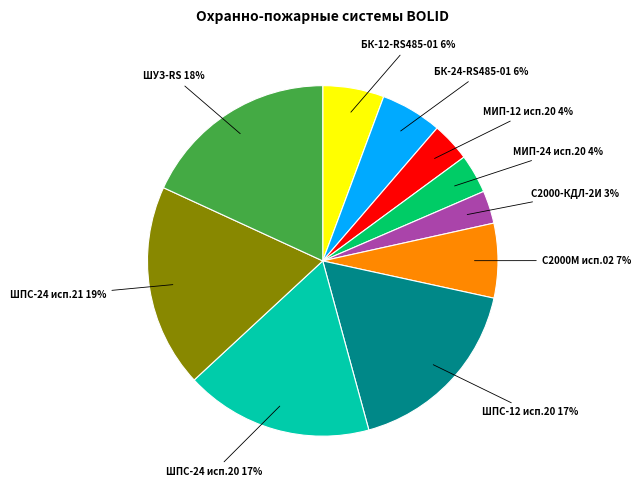

Which slice is the largest?

ШПС-24 исп.21